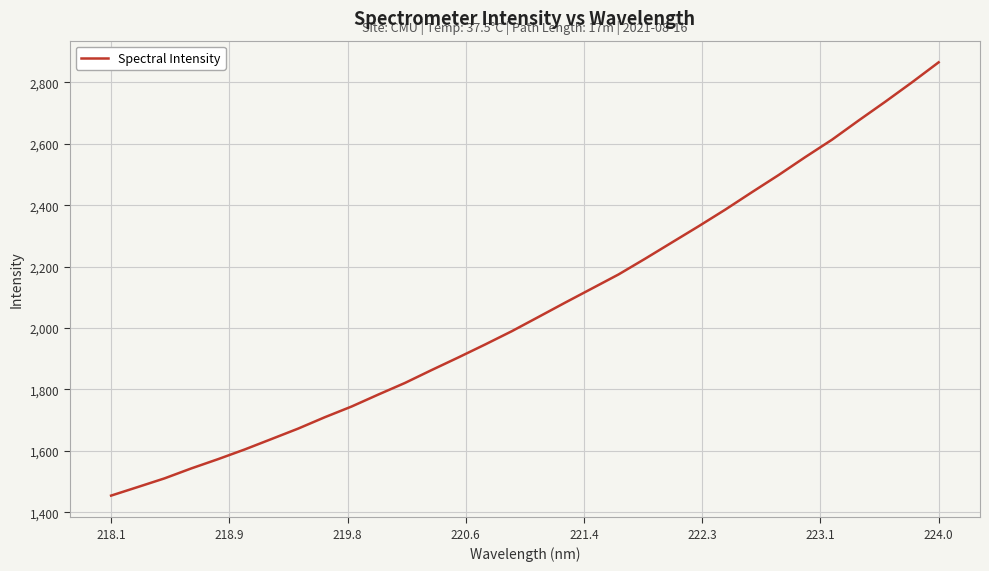

What is the smallest value displayed?

1454.3